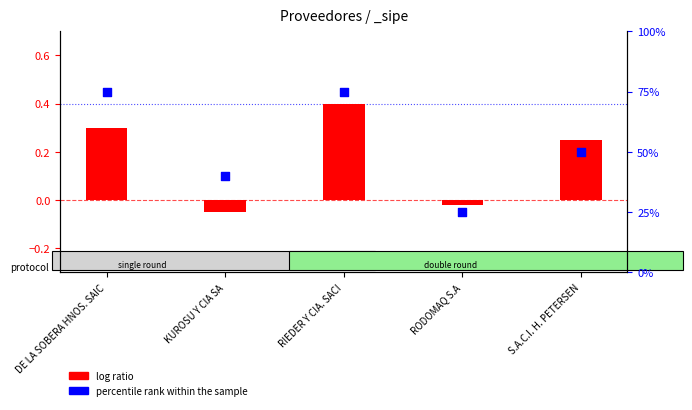

Which series reaches the minimum Y coordinate?

log ratio